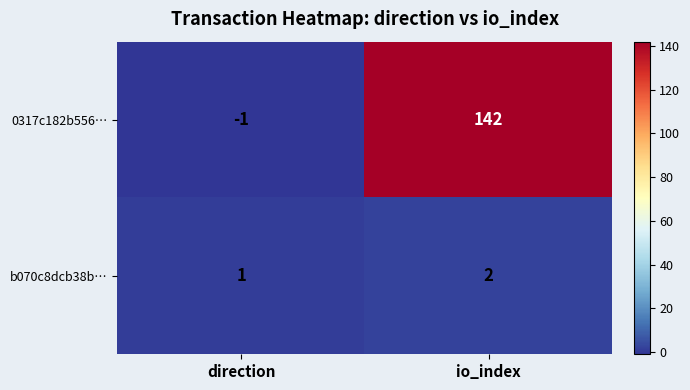

Reading right to left, transcribe all the data shown in this chart.

0317c182b556…: 142	-1
b070c8dcb38b…: 2	1